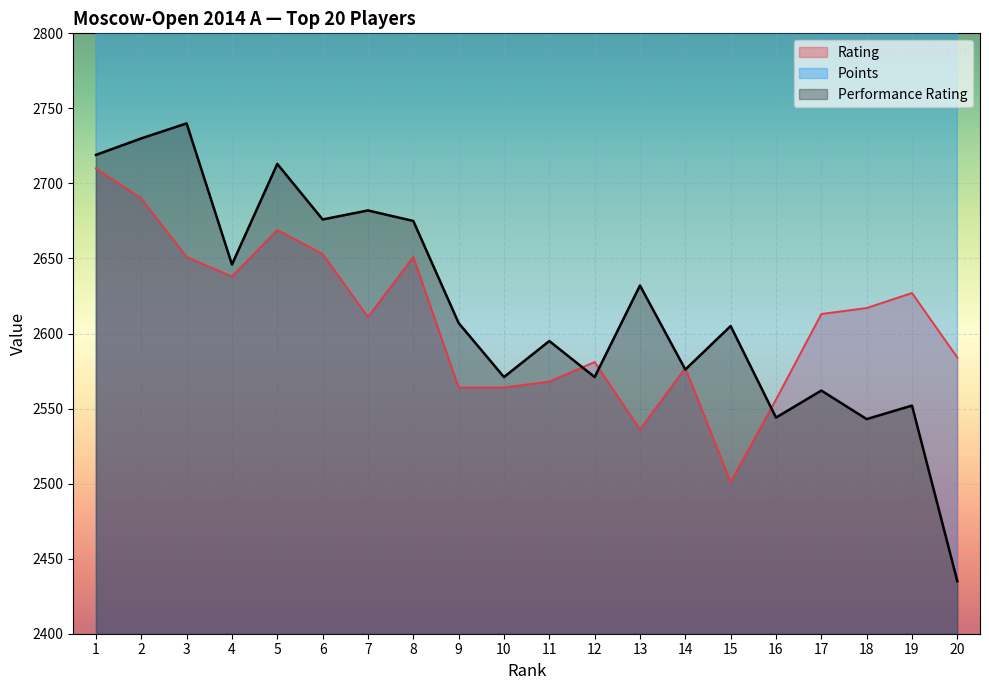

What are all the series names shown in the legend?

Rating, Points, Performance Rating